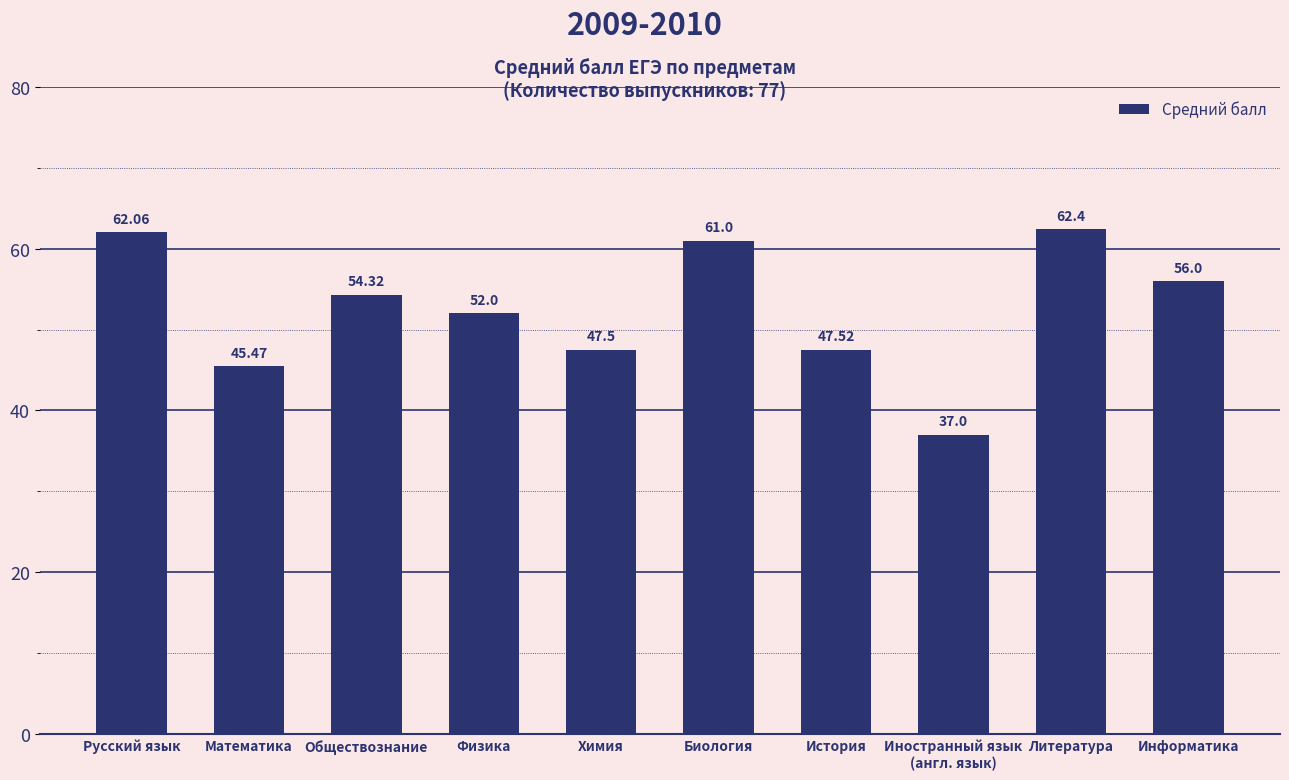

Is it true that the value at Математика is 10.4?

False